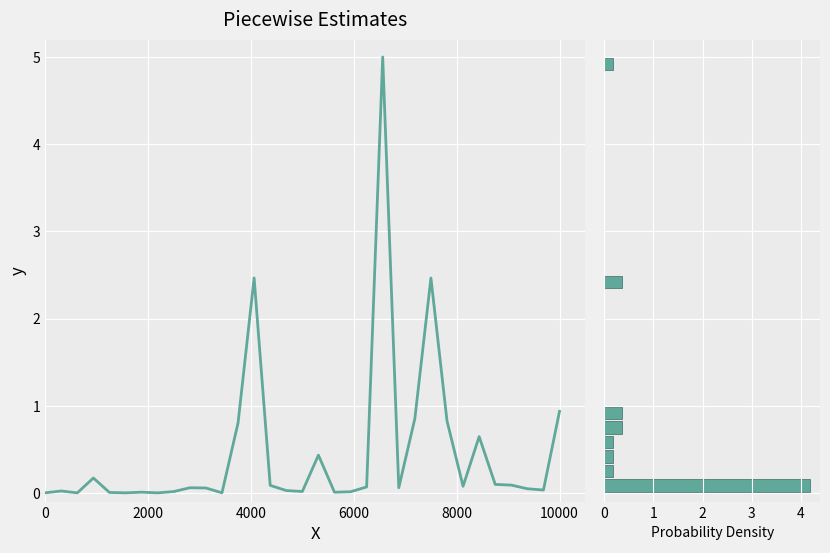

Reading right to left, extract all data points from this chart.

0.9	0.0	0.0	0.1	0.1	0.6	0.1	0.8	2.5	0.9	0.1	5.0	0.1	0.0	0.0	0.4	0.0	0.0	0.1	2.5	0.8	0.0	0.1	0.1	0.0	0.0	0.0	0.0	0.0	0.2	0.0	0.0	0.0